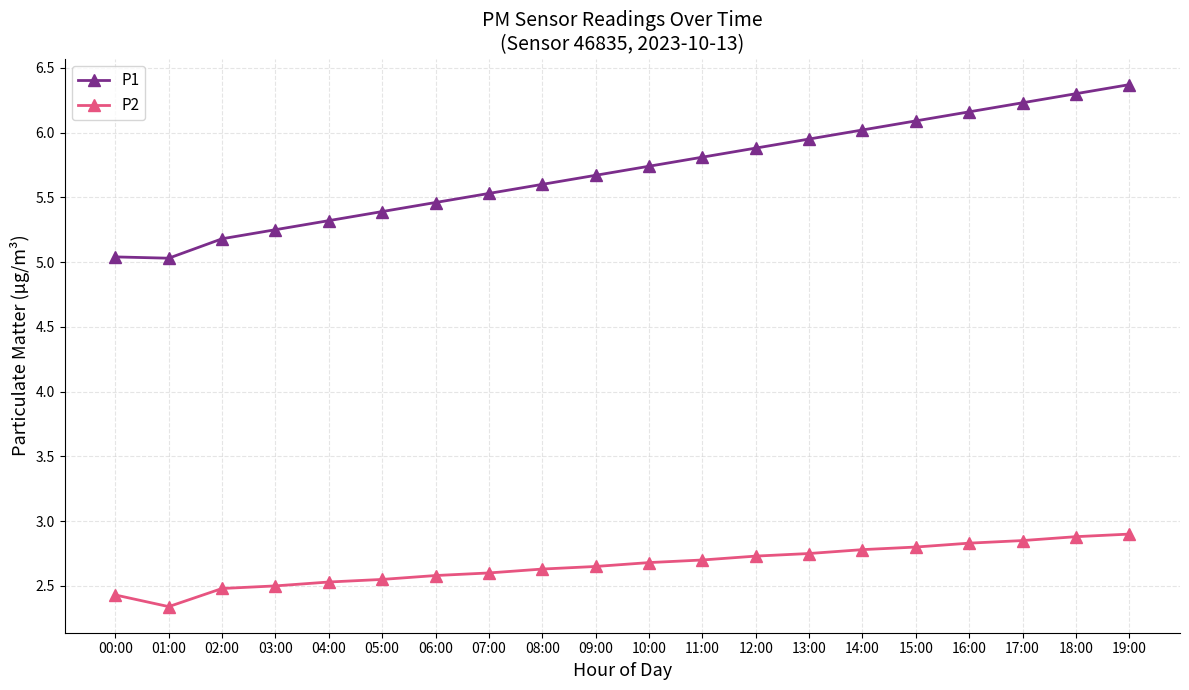

True or false: P1 has more than 2 interior local peaks.

False